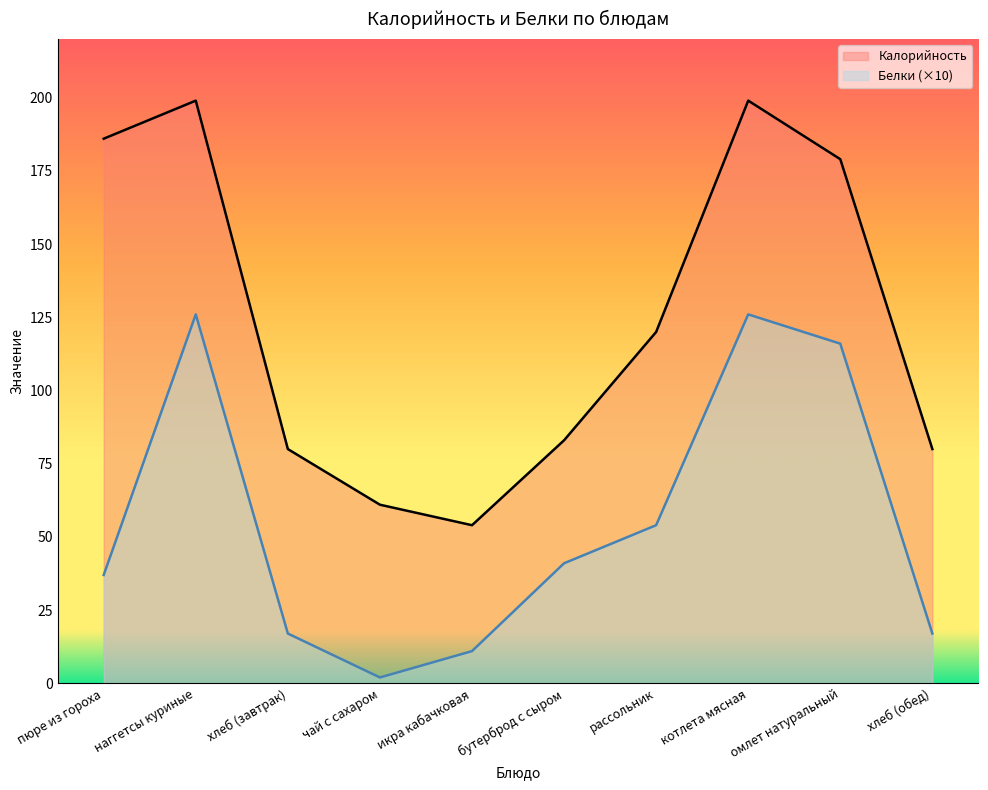

What is the total value across all series at омлет натуральный?

295